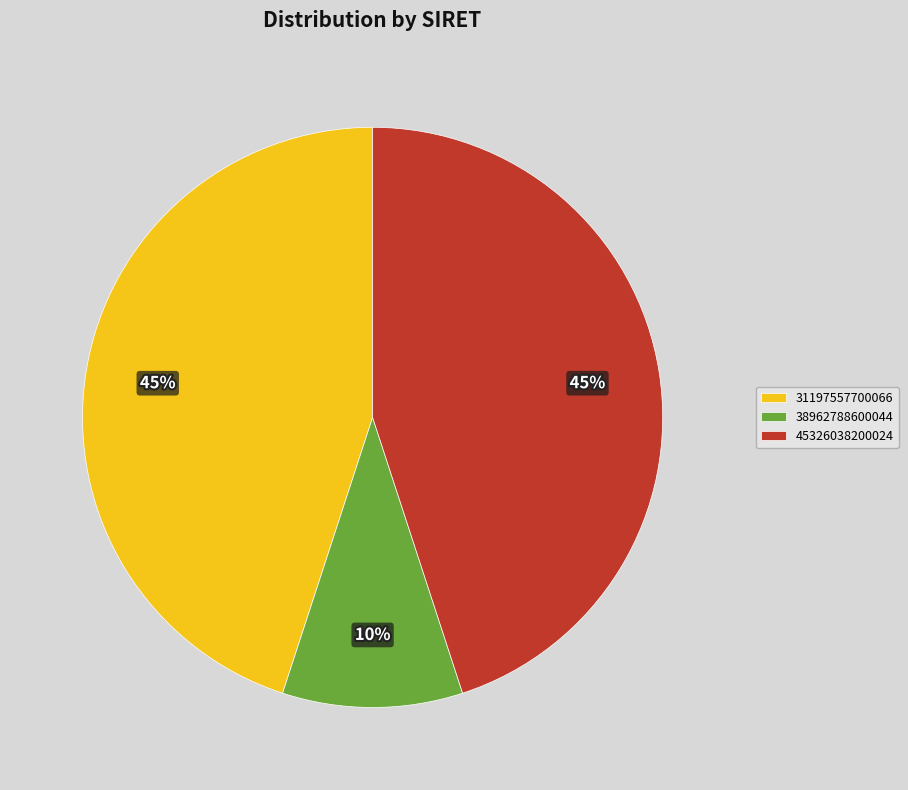

Which has a higher value, 38962788600044 or 45326038200024?

45326038200024